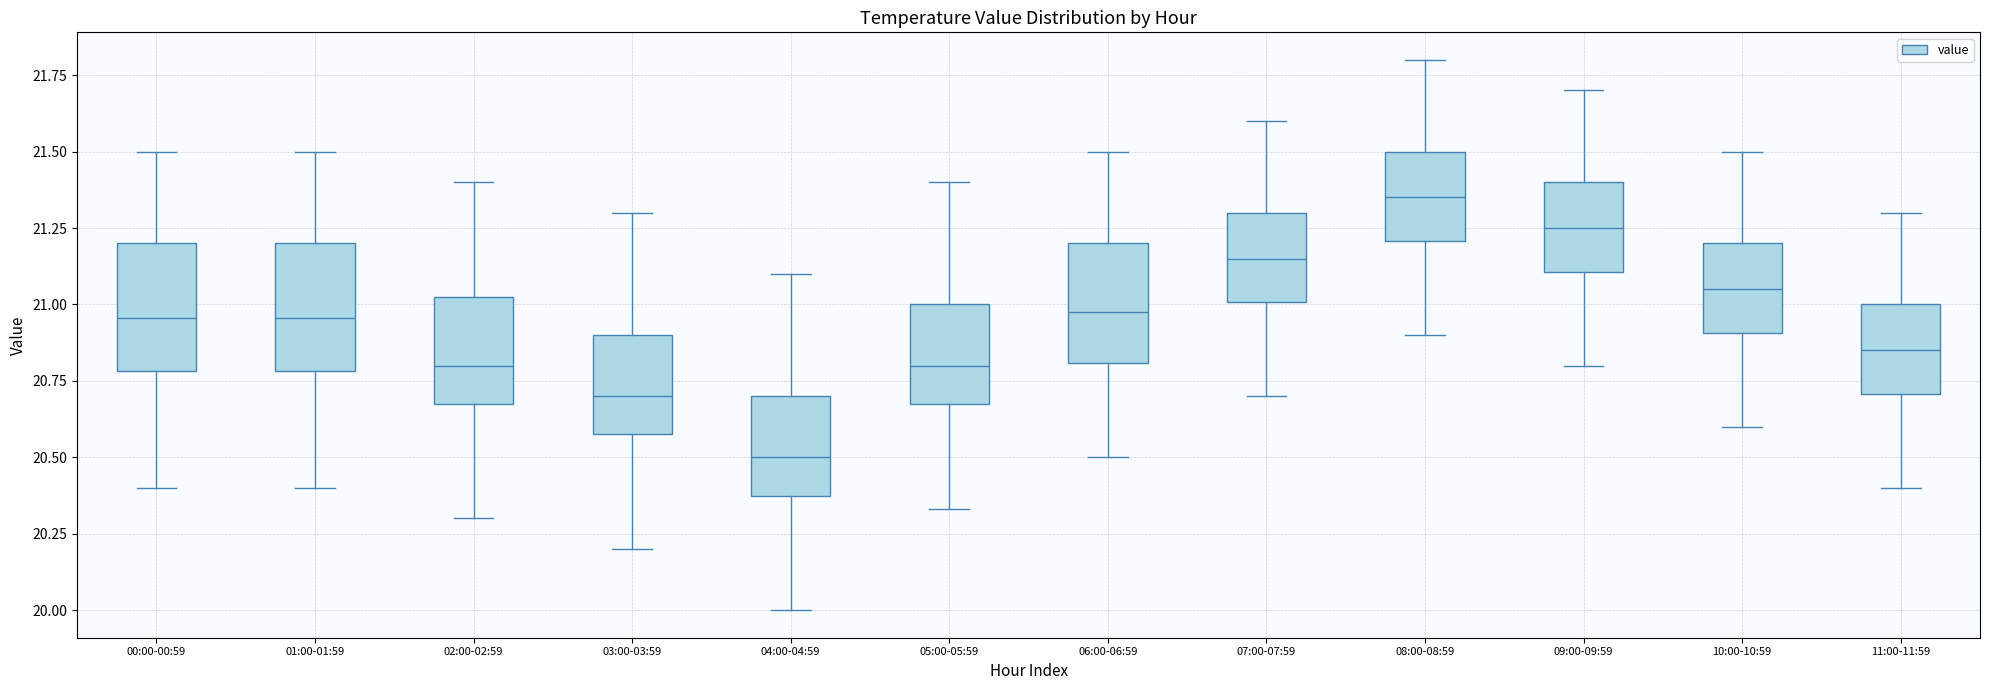

Reading left to right, transcribe this box plot: for each box, give where its median line is, the range the box spans, and where its two whiskers end, as read against the y-axis. The values are not printed on the chart, so give them approximately, as read against the axis.

00:00-00:59: median 20.95, box 20.80 to 21.20, whiskers 20.40 to 21.50
01:00-01:59: median 20.95, box 20.80 to 21.20, whiskers 20.40 to 21.50
02:00-02:59: median 20.80, box 20.70 to 21.05, whiskers 20.30 to 21.40
03:00-03:59: median 20.70, box 20.60 to 20.90, whiskers 20.20 to 21.30
04:00-04:59: median 20.50, box 20.40 to 20.70, whiskers 20.00 to 21.10
05:00-05:59: median 20.80, box 20.70 to 21.00, whiskers 20.35 to 21.40
06:00-06:59: median 21.00, box 20.80 to 21.20, whiskers 20.50 to 21.50
07:00-07:59: median 21.15, box 21.00 to 21.30, whiskers 20.70 to 21.60
08:00-08:59: median 21.35, box 21.20 to 21.50, whiskers 20.90 to 21.80
09:00-09:59: median 21.25, box 21.10 to 21.40, whiskers 20.80 to 21.70
10:00-10:59: median 21.05, box 20.90 to 21.20, whiskers 20.60 to 21.50
11:00-11:59: median 20.85, box 20.70 to 21.00, whiskers 20.40 to 21.30